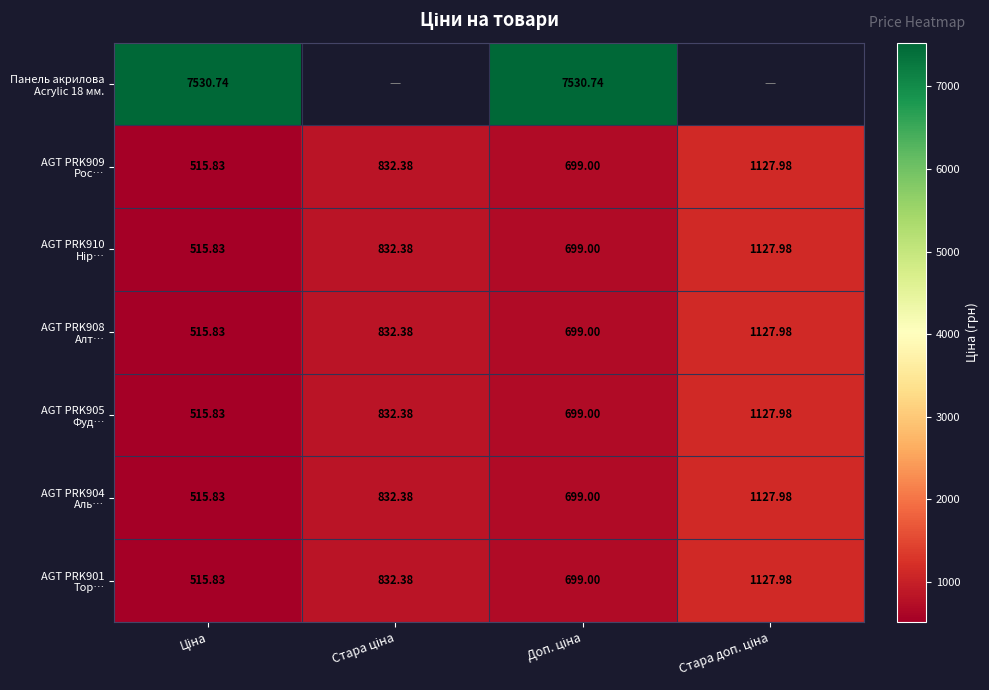

Where is AGT PRK909 Рос… nearest to the value 821?

Стара ціна